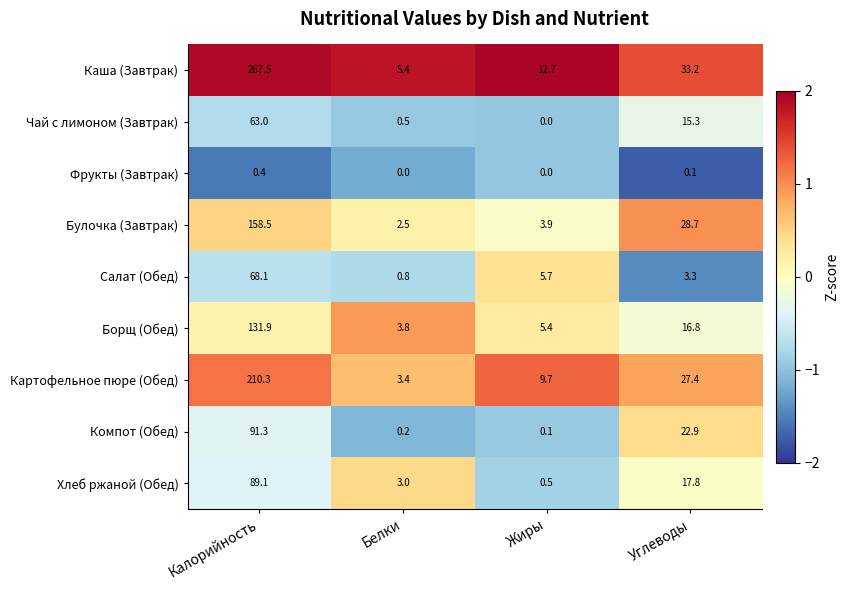

Which series has the widest spread of values?

Каша (Завтрак)